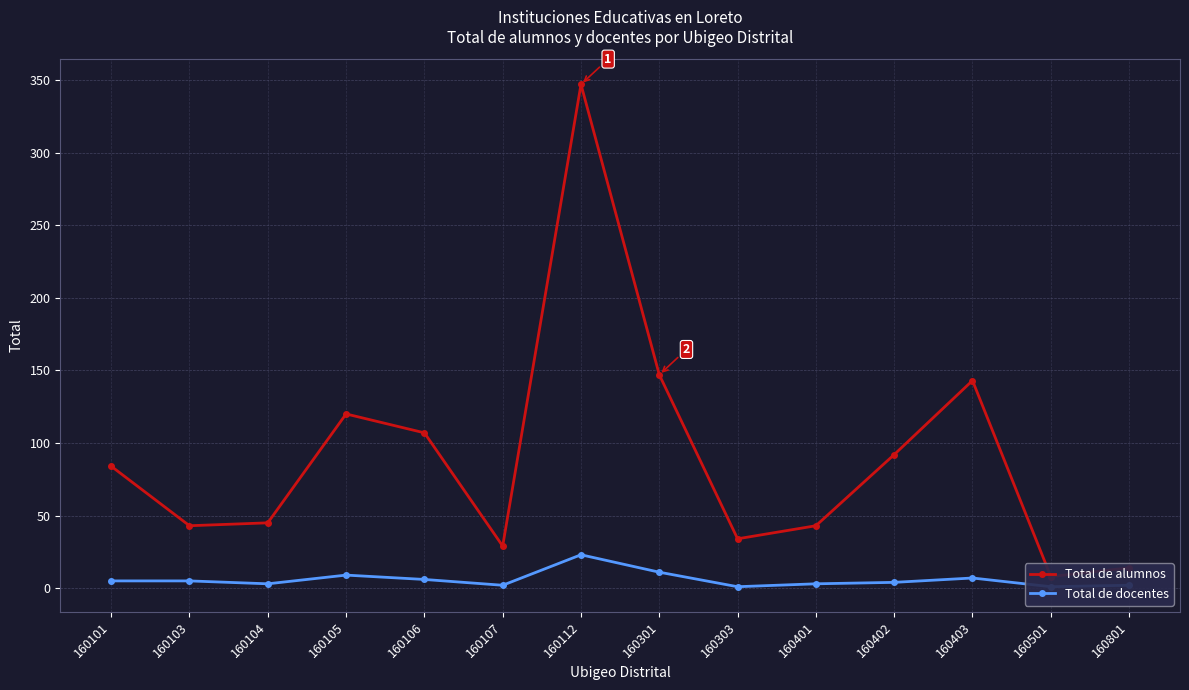

True or false: Total de docentes has a value of 3 at 160403.

False